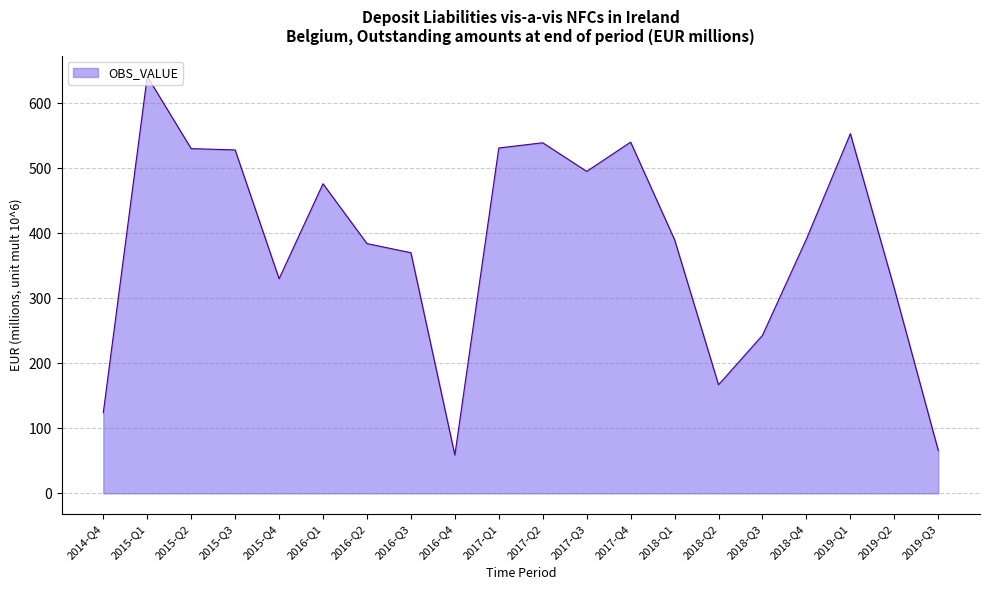

Is it true that the value at 2017-Q3 is 709?

False